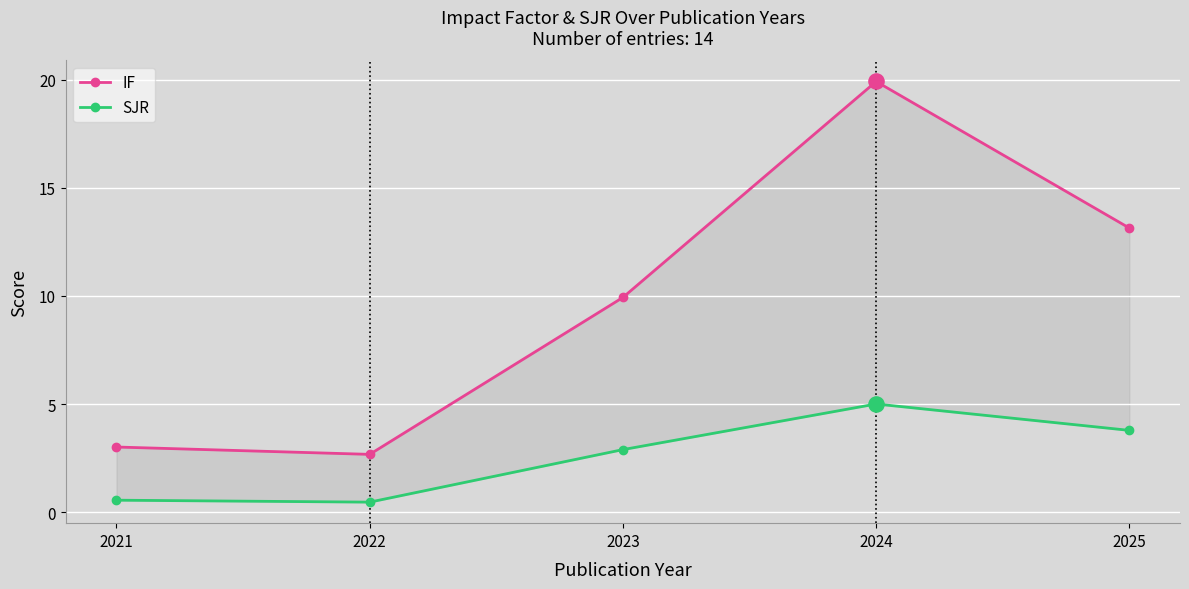

Which series has the widest spread of Y values?

IF